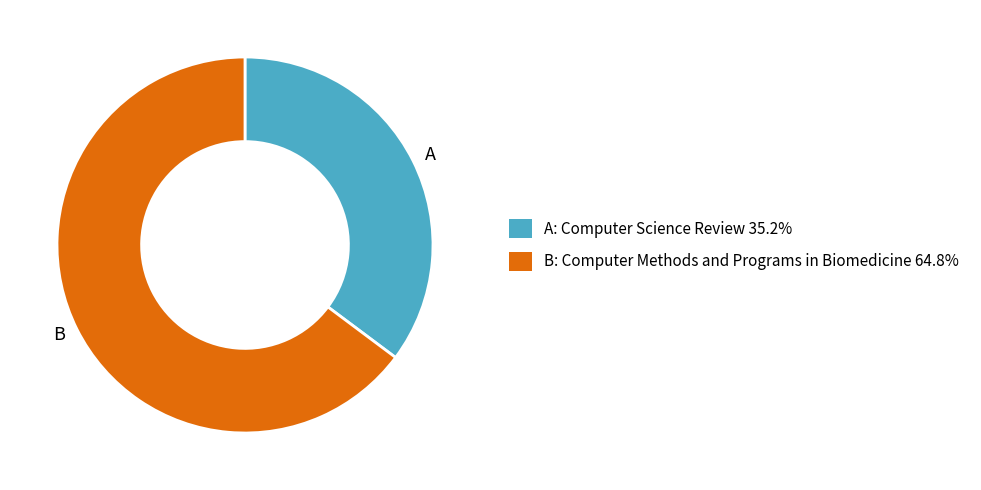

Does any single category account for the majority?

Yes